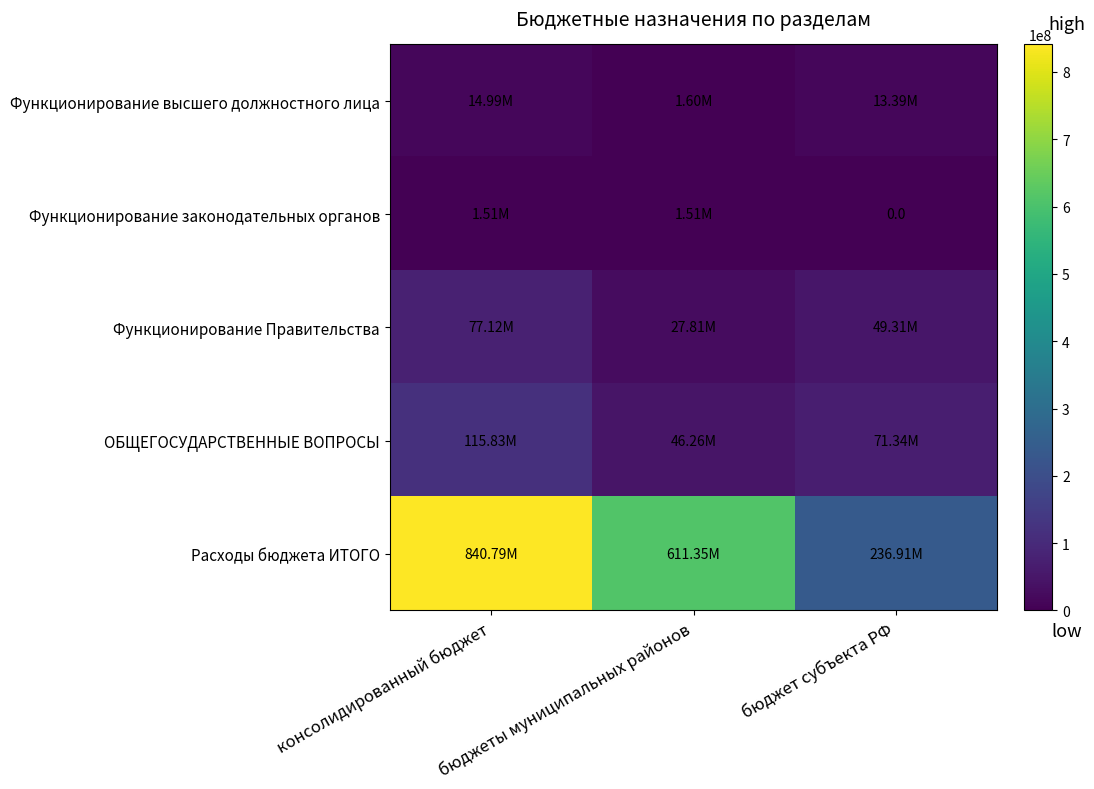

Is it true that Функционирование Правительства equals 49306928.5 at бюджет субъекта РФ?

True